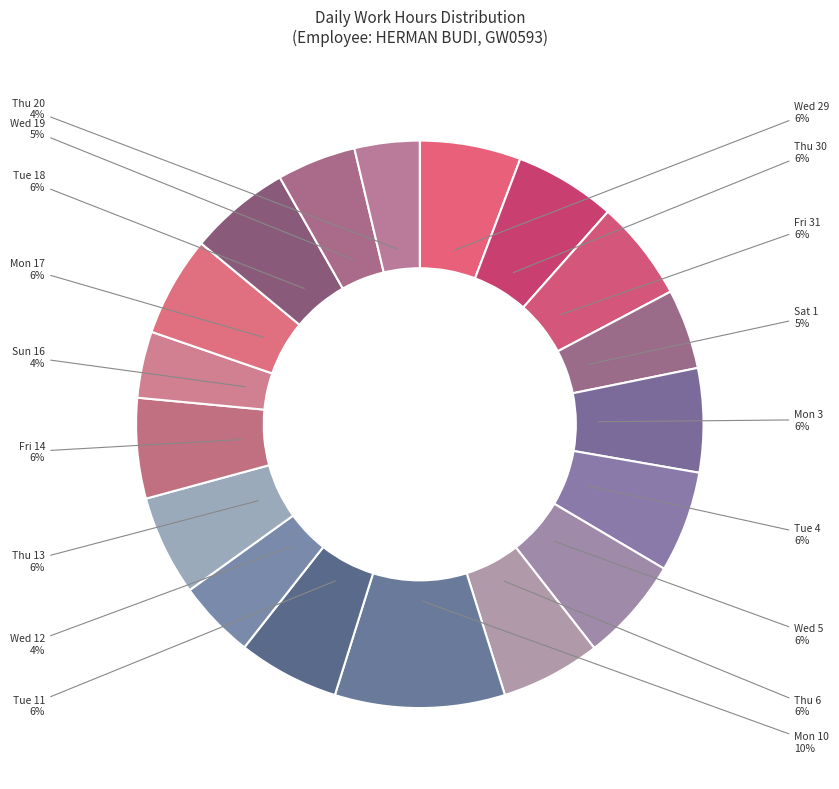

Combined, do Wed 29 and Wed 12 account for over 50%?

No